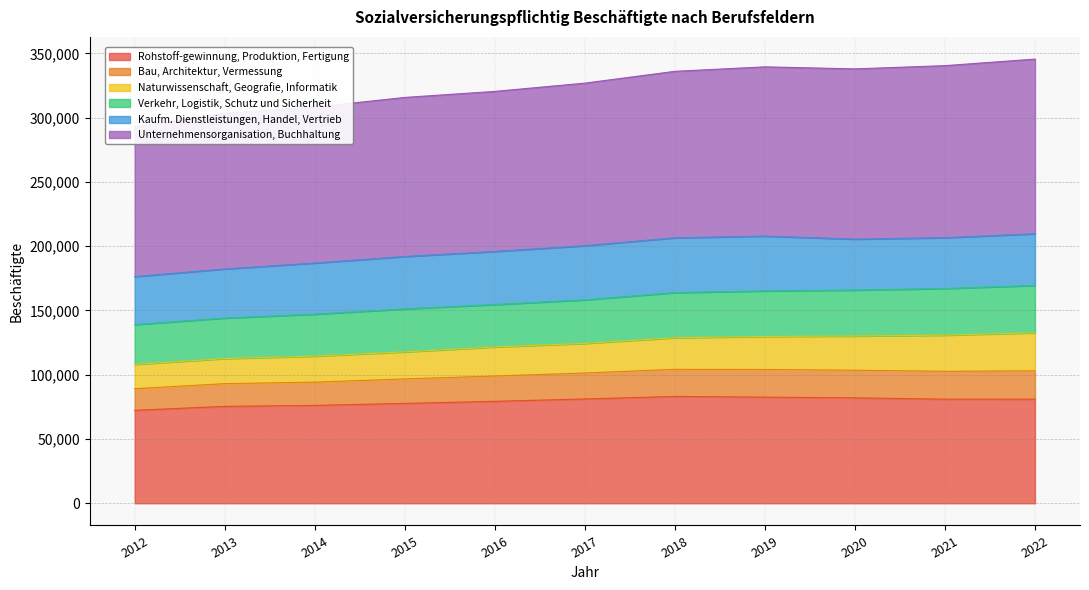

The value of Rohstoff-gewinnung, Produktion, Fertigung at 2016 is 40437. True or false?

False